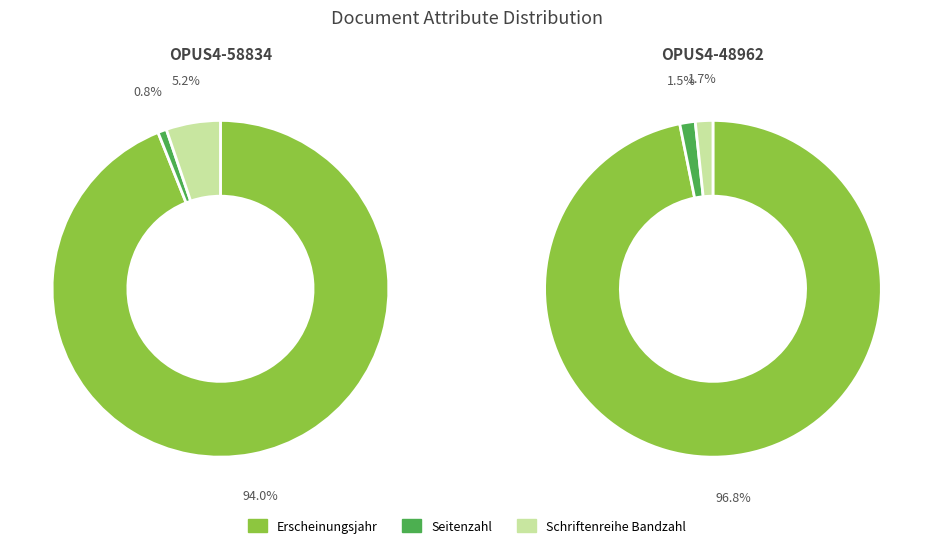

Count the number of slices in the pie.

3